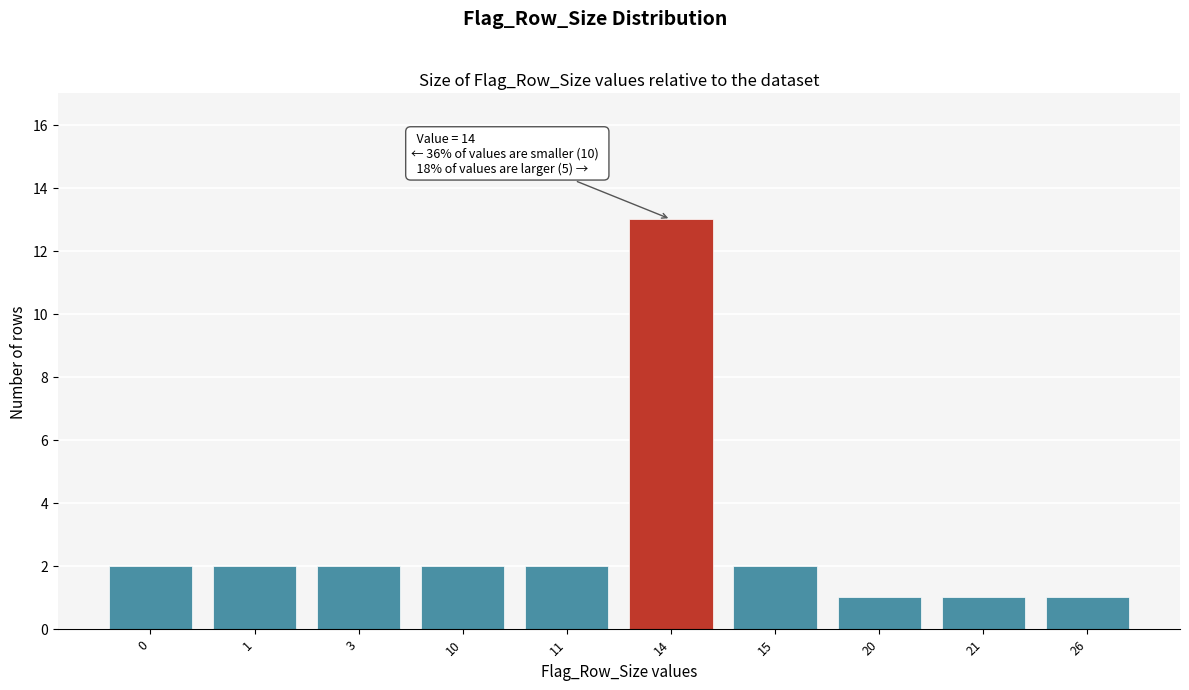

Reading right to left, list all the values displayed in this chart.

26=1	21=1	20=1	15=2	14=13	11=2	10=2	3=2	1=2	0=2